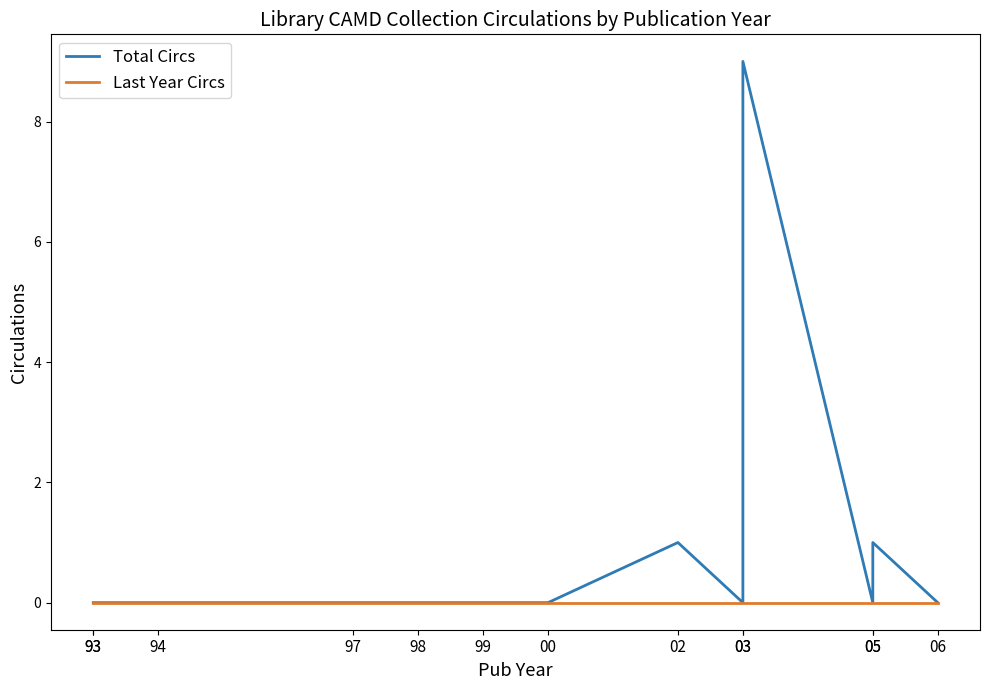

Reading left to right, list all the values displayed in this chart.

Total Circs: 0	0	0	0	0	0	0	1	0	9	0	1	0
Last Year Circs: 0	0	0	0	0	0	0	0	0	0	0	0	0